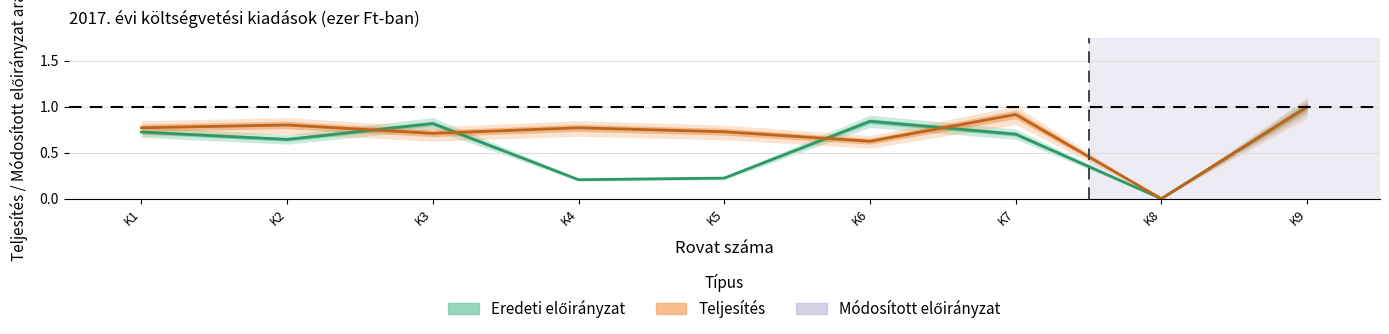

At which category does the chart reach its minimum across all series?

K8